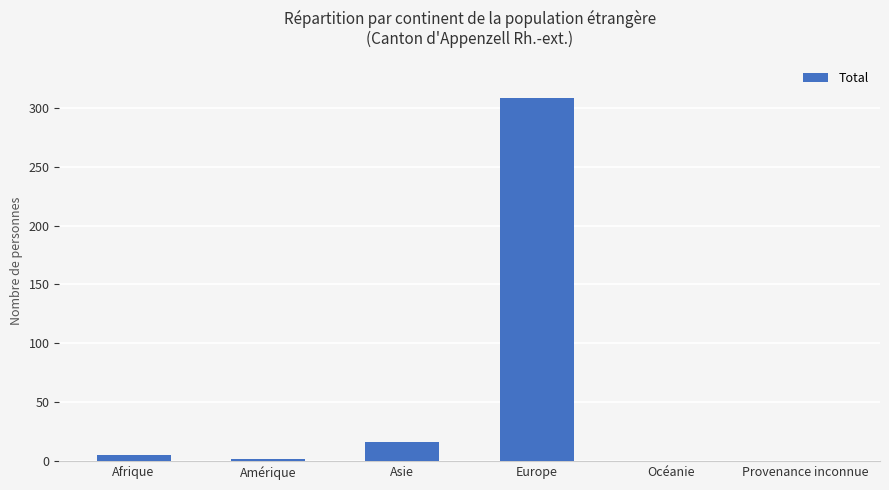

What is the sum of all values?

331